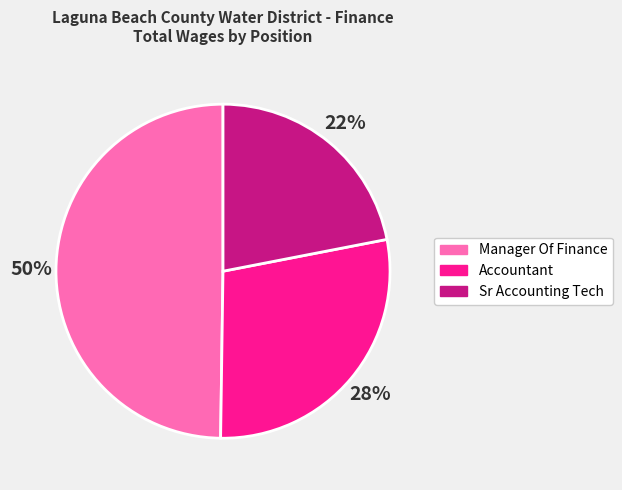

Count the number of slices in the pie.

3